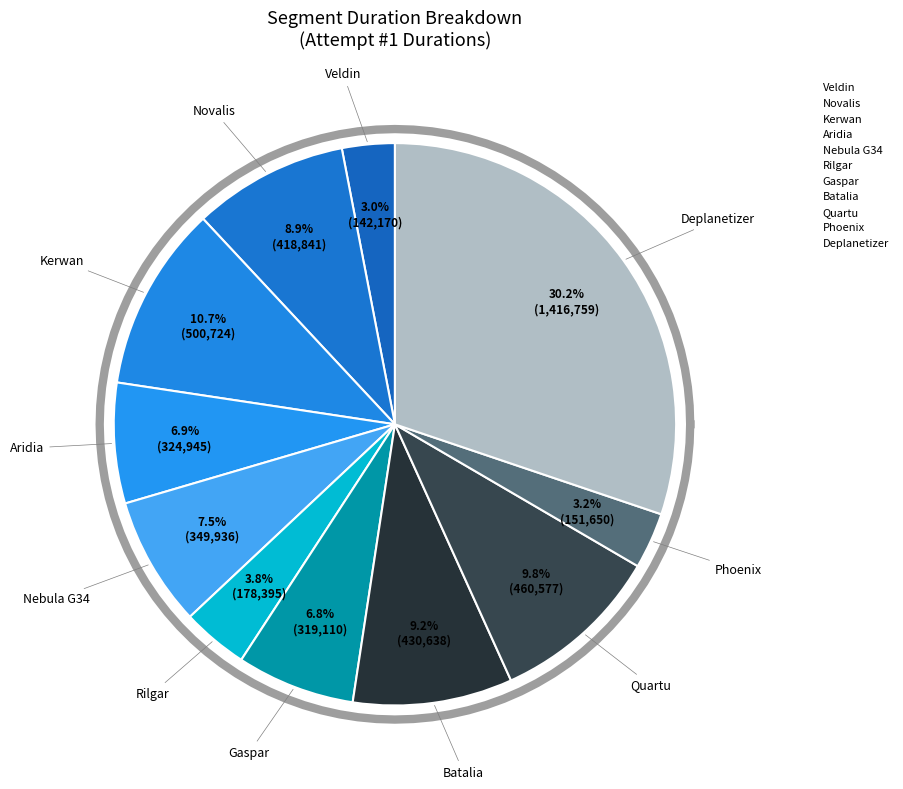

What percentage is the Aridia slice, to the nearest percent?

7%